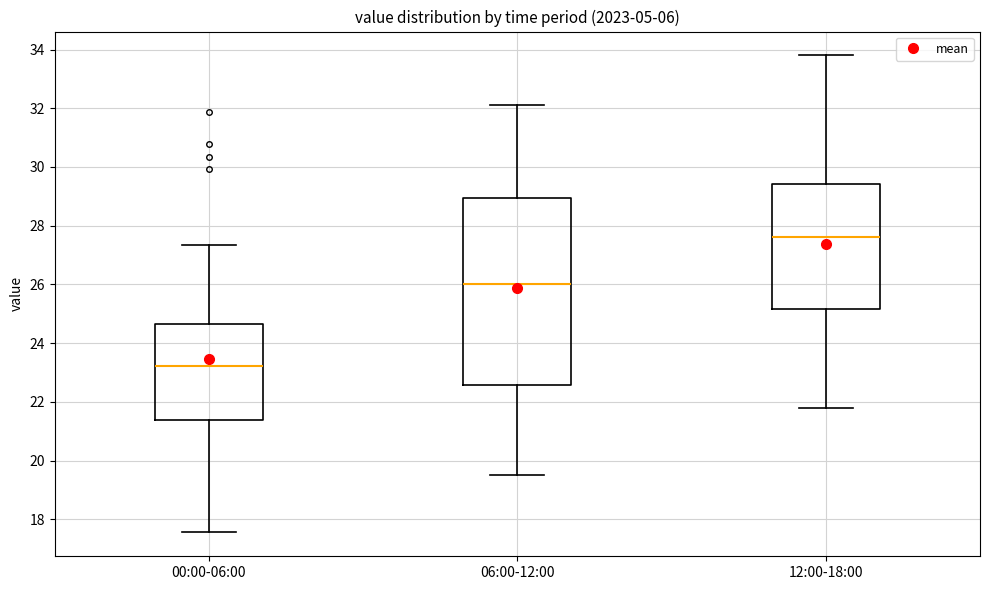

Reading left to right, read every box against the y-axis: the position of its median line, the range the box covers, and the ends of its whiskers. The values are not printed on the chart, so give them approximately, as read against the axis.

00:00-06:00: median 23.2, box 21.4 to 24.6, whiskers 17.6 to 27.4
06:00-12:00: median 26.0, box 22.6 to 29.0, whiskers 19.6 to 32.2
12:00-18:00: median 27.6, box 25.2 to 29.4, whiskers 21.8 to 33.8